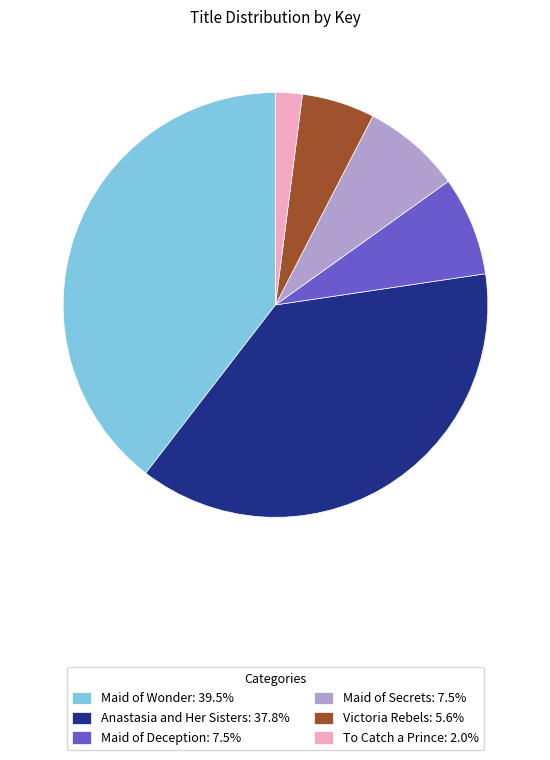

What is the ratio of the value at Victoria Rebels: 5.6% to the value at Maid of Secrets: 7.5%?

0.7